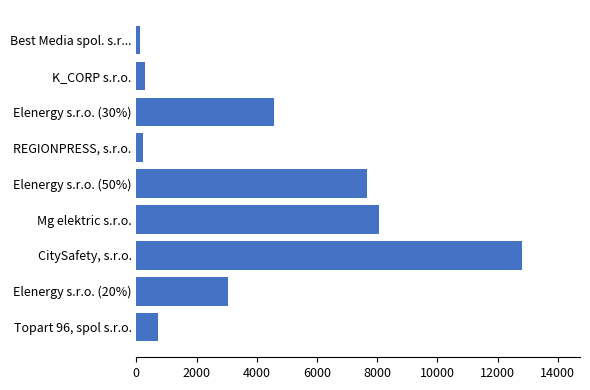

Between REGIONPRESS, s.r.o. and Mg elektric s.r.o., which is larger?

Mg elektric s.r.o.